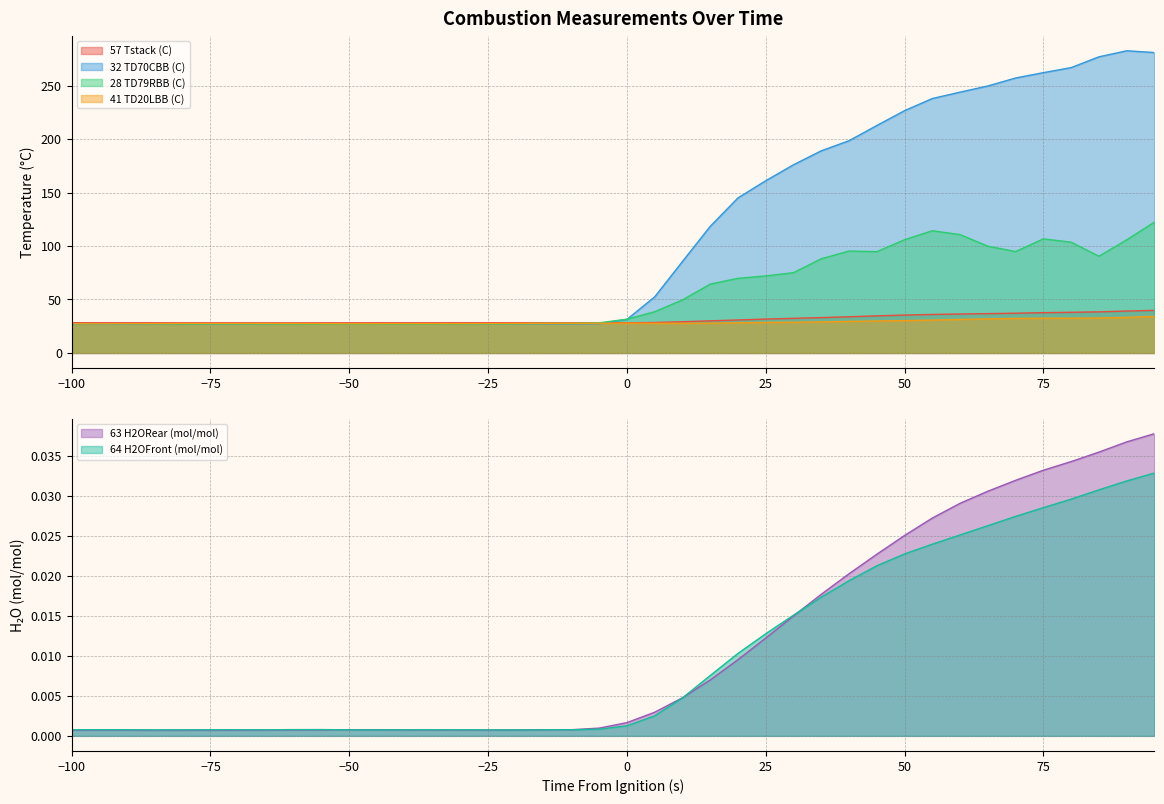

In 64 H2OFront (mol/mol), how many points are higher than both neighbors (excluding endpoints)?

3